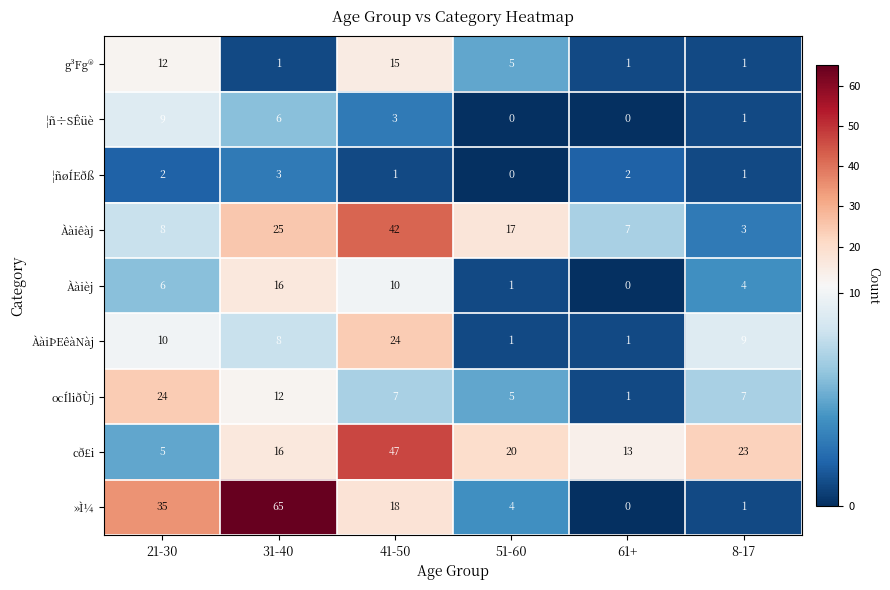

Which series has the largest range (max minus min)?

»Ì¼